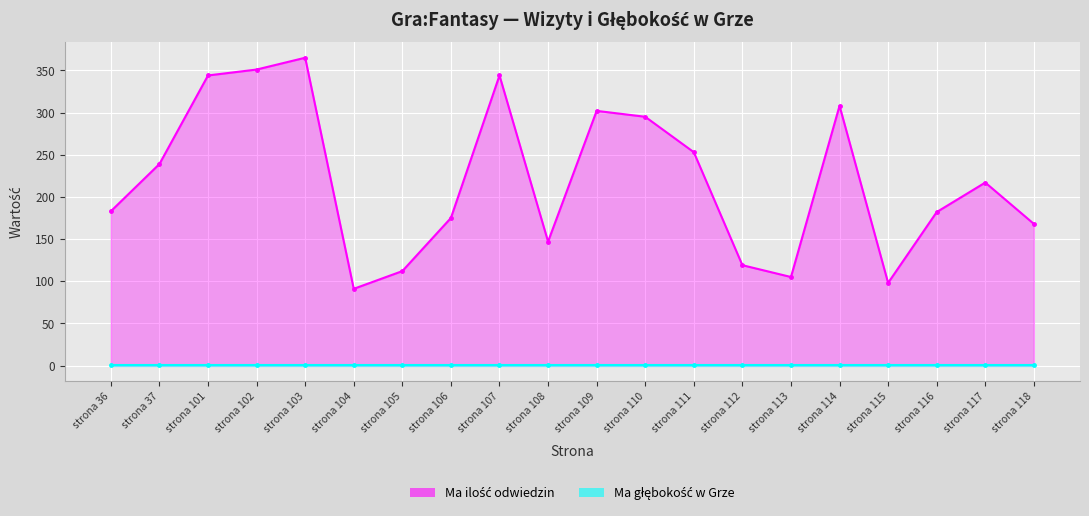

What is the value of the 19th point from the left?

217